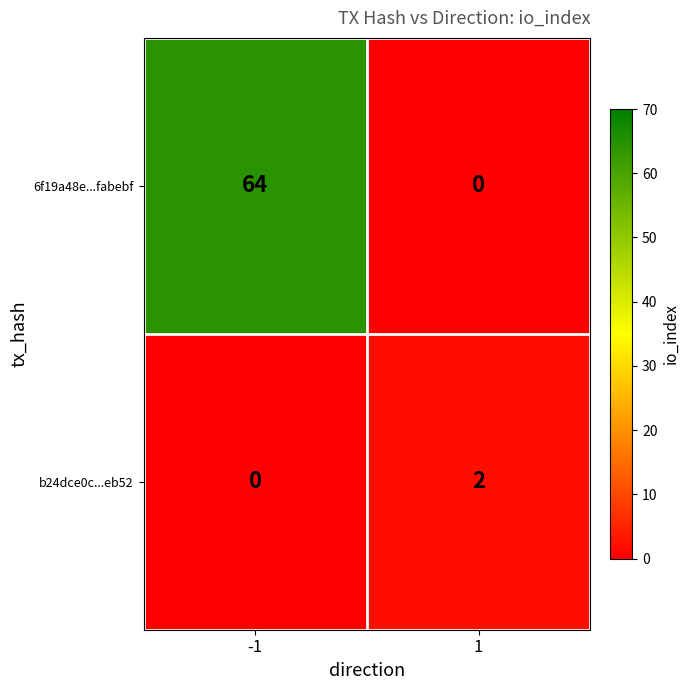

Is it true that 6f19a48e...fabebf equals 96 at -1?

False